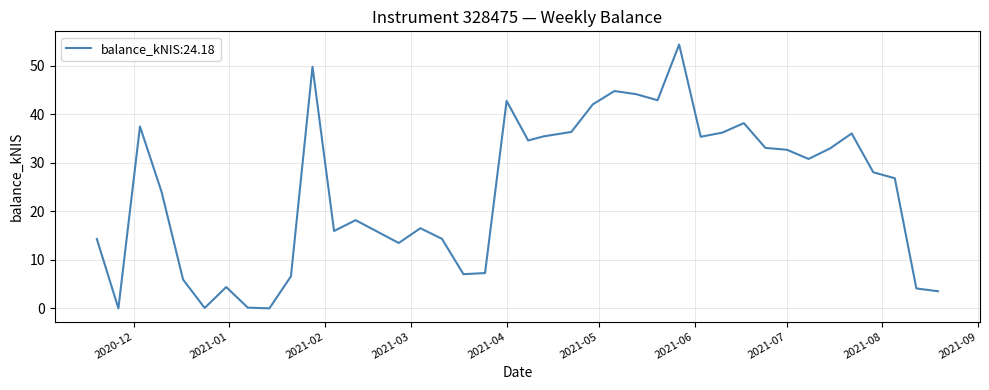

What is the greatest value displayed?

54.4